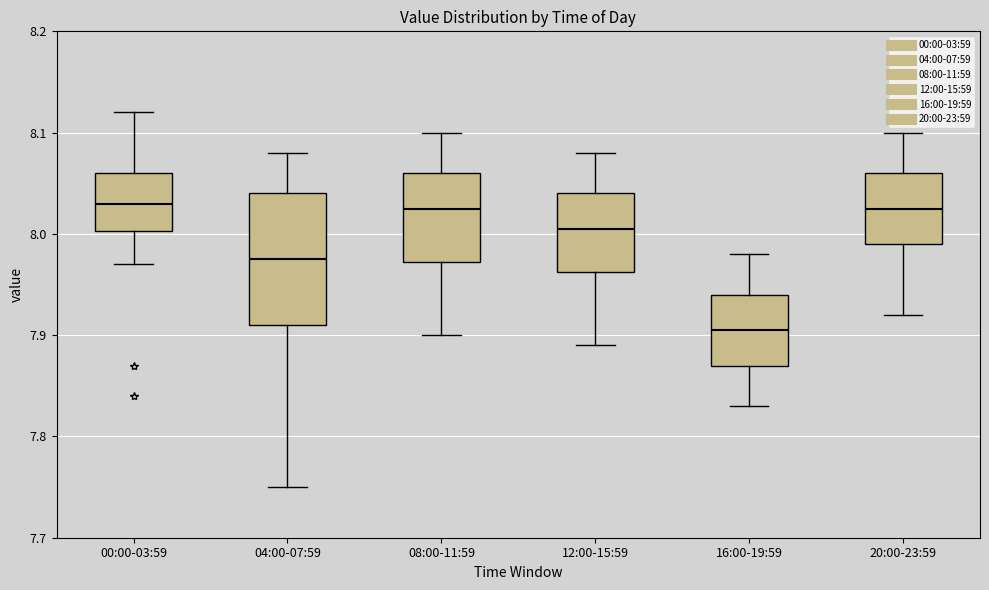

Reading left to right, transcribe this box plot: for each box, give where its median line is, the range the box spans, and where its two whiskers end, as read against the y-axis. The values are not printed on the chart, so give them approximately, as read against the axis.

00:00-03:59: median 8.03, box 8.00 to 8.06, whiskers 7.97 to 8.12
04:00-07:59: median 7.98, box 7.91 to 8.04, whiskers 7.75 to 8.08
08:00-11:59: median 8.03, box 7.97 to 8.06, whiskers 7.90 to 8.10
12:00-15:59: median 8.01, box 7.96 to 8.04, whiskers 7.89 to 8.08
16:00-19:59: median 7.91, box 7.87 to 7.94, whiskers 7.83 to 7.98
20:00-23:59: median 8.03, box 7.99 to 8.06, whiskers 7.92 to 8.10